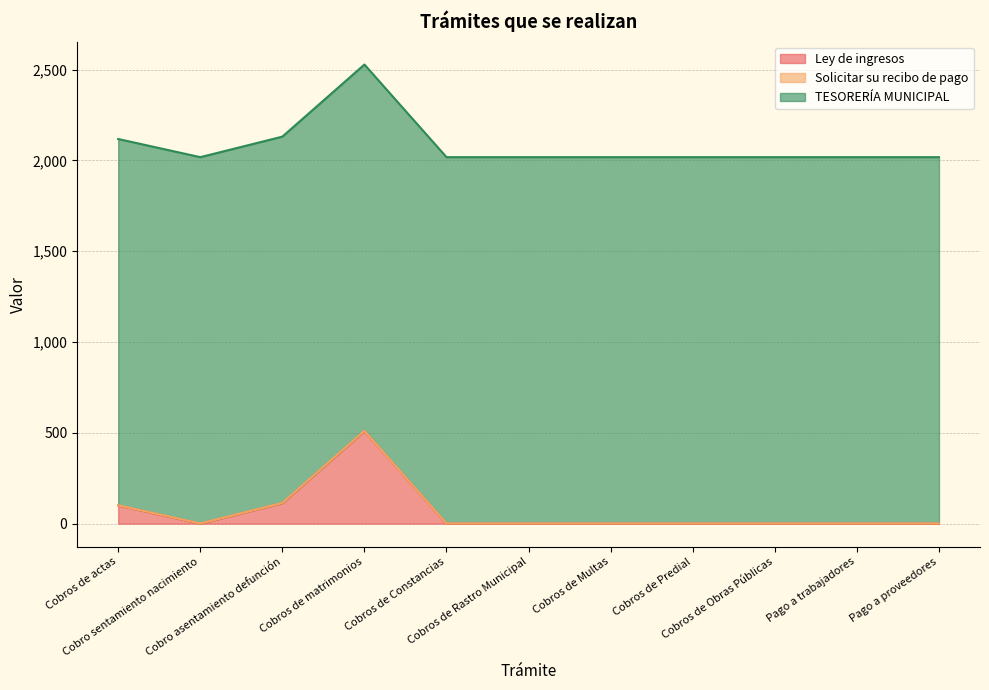

What are all the series names shown in the legend?

Ley de ingresos, Solicitar su recibo de pago, TESORERÍA MUNICIPAL